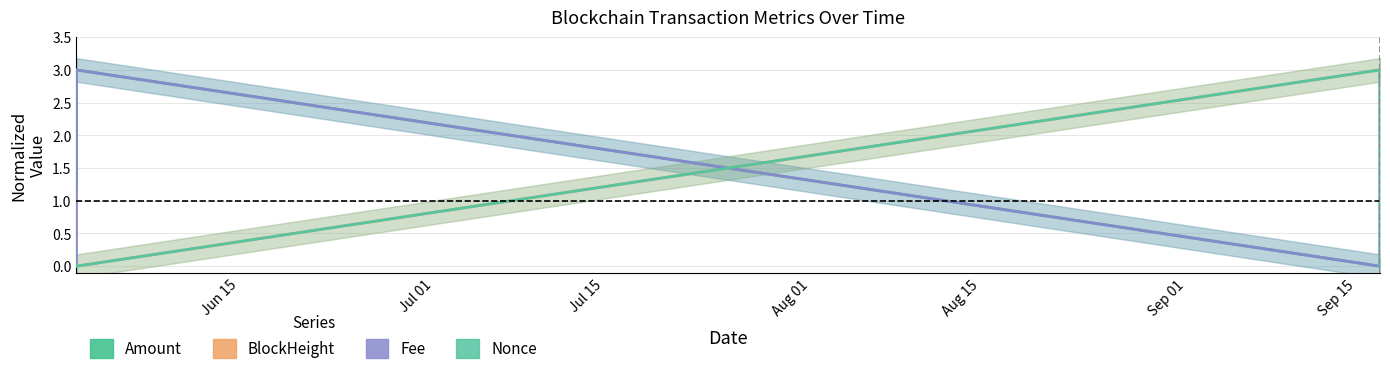

Count the Fee values in the range 0 to 3.

5